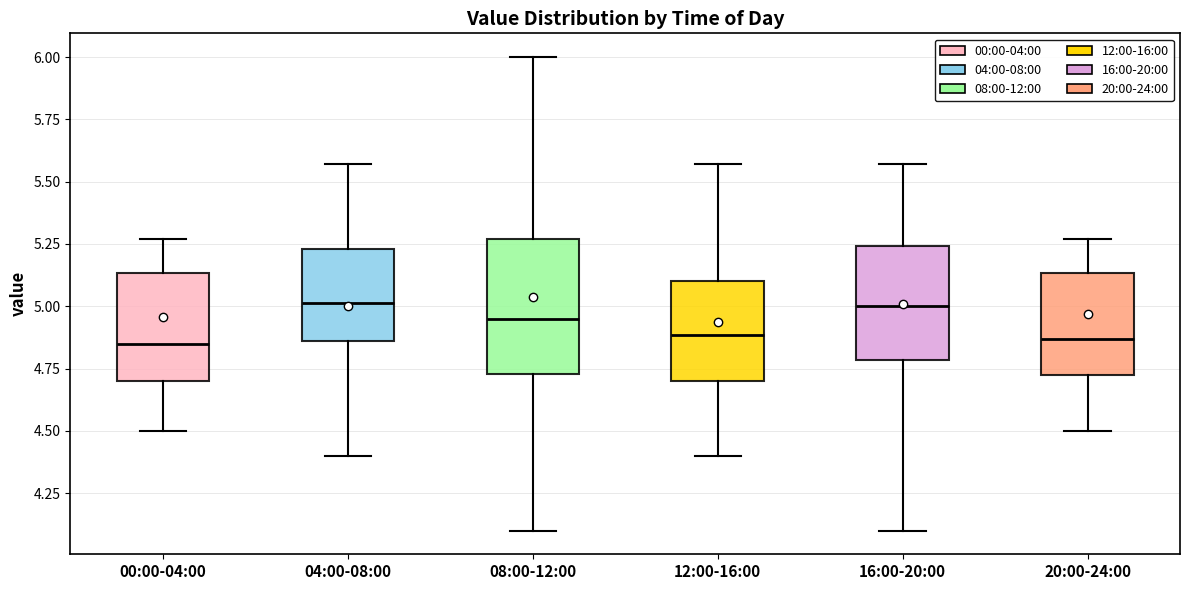

Reading left to right, read every box against the y-axis: the position of its median line, the range the box covers, and the ends of its whiskers. The values are not printed on the chart, so give them approximately, as read against the axis.

00:00-04:00: median 4.85, box 4.70 to 5.15, whiskers 4.50 to 5.25
04:00-08:00: median 5.00, box 4.85 to 5.25, whiskers 4.40 to 5.55
08:00-12:00: median 4.95, box 4.75 to 5.25, whiskers 4.10 to 6.00
12:00-16:00: median 4.90, box 4.70 to 5.10, whiskers 4.40 to 5.55
16:00-20:00: median 5.00, box 4.80 to 5.25, whiskers 4.10 to 5.55
20:00-24:00: median 4.85, box 4.70 to 5.15, whiskers 4.50 to 5.25